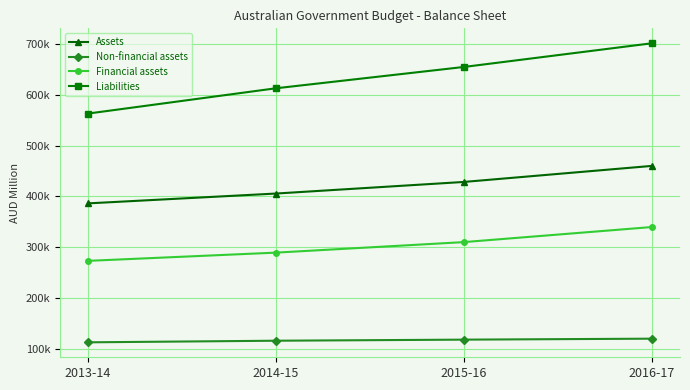

Which category has the highest value in the Assets series?

2016-17